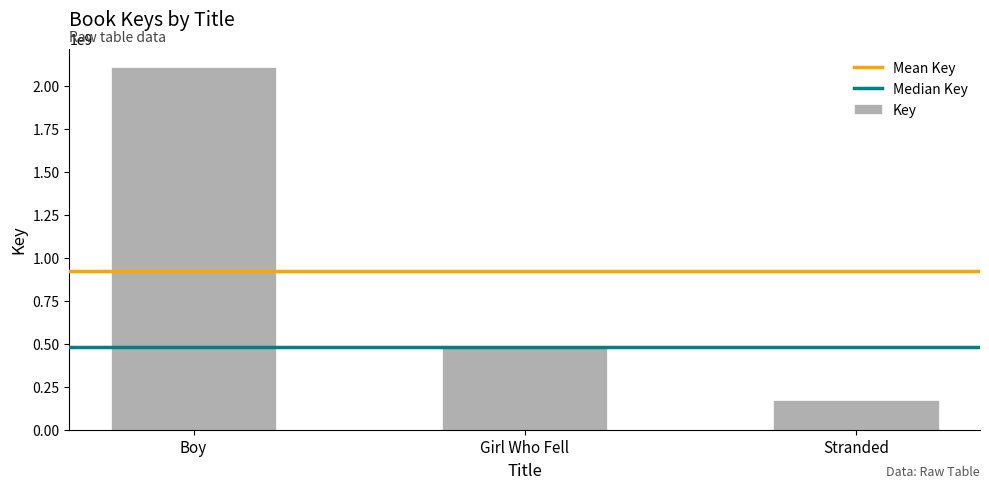

Count the number of data series in this chart.

1